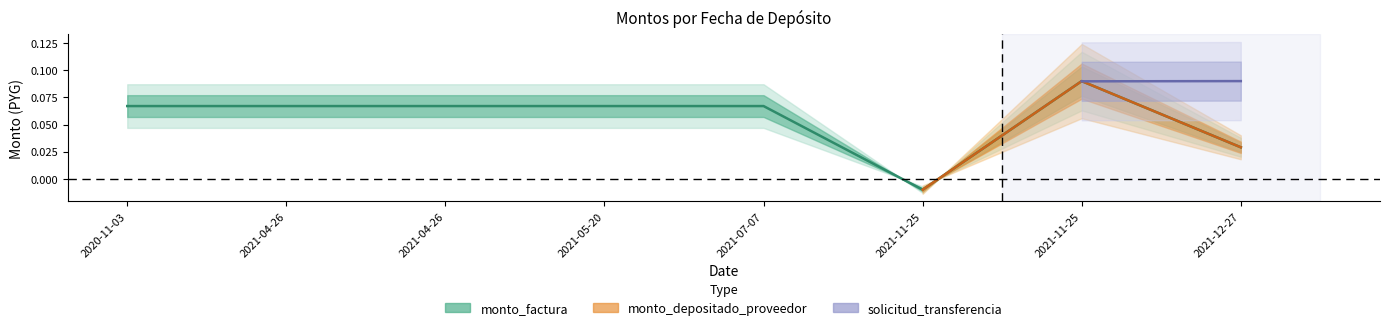

Does the chart have visible grid lines?

No